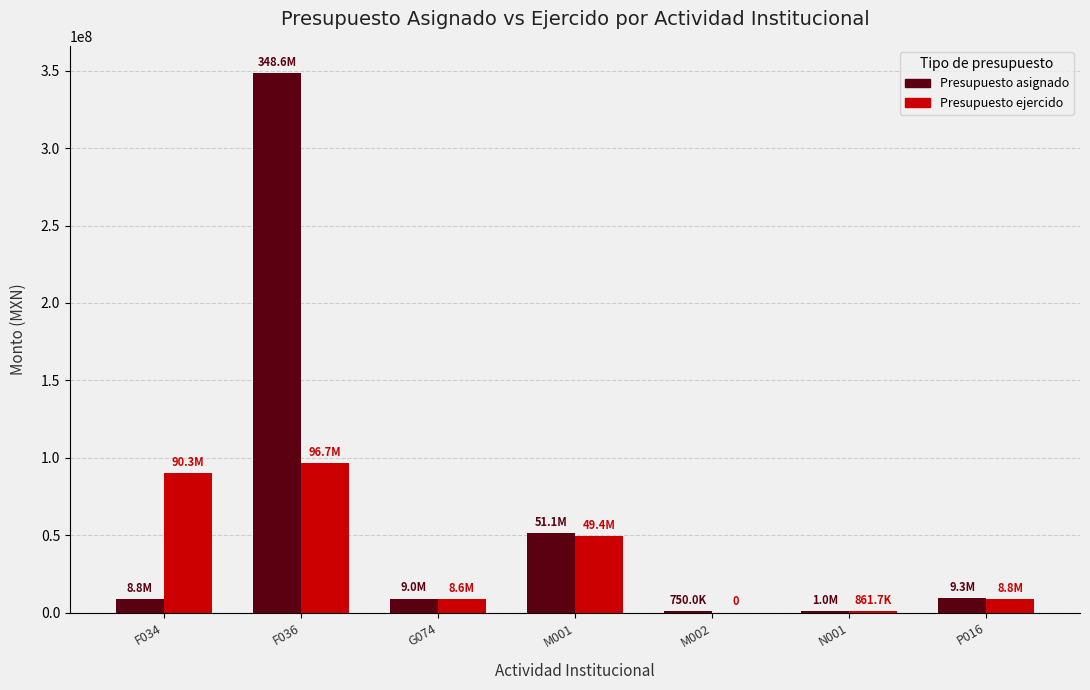

What is the maximum value shown in the chart?

348634521.0